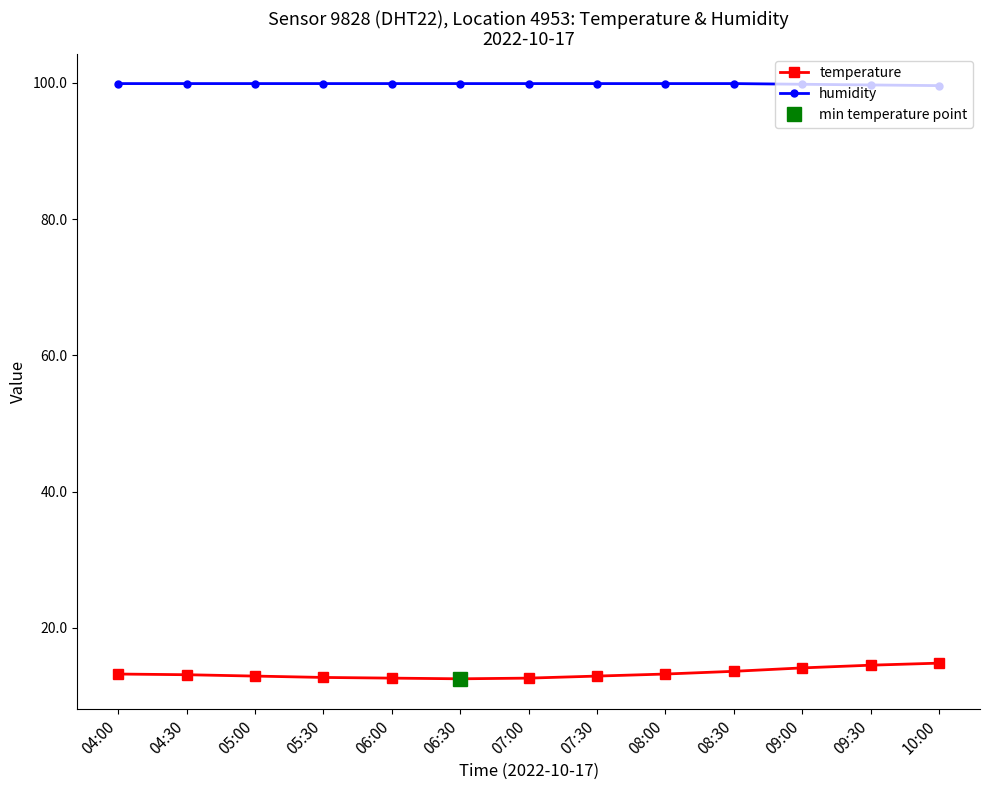

What is the value of the temperature point at the 1st from the left?

13.2